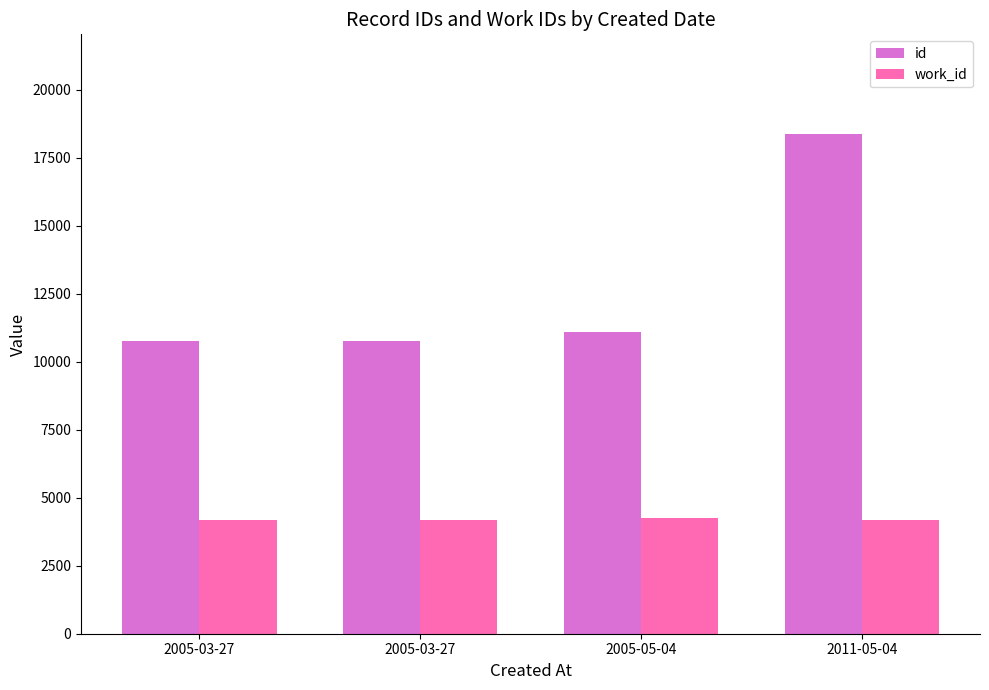

What is the value of the id bar at the 4th from the left?

18362